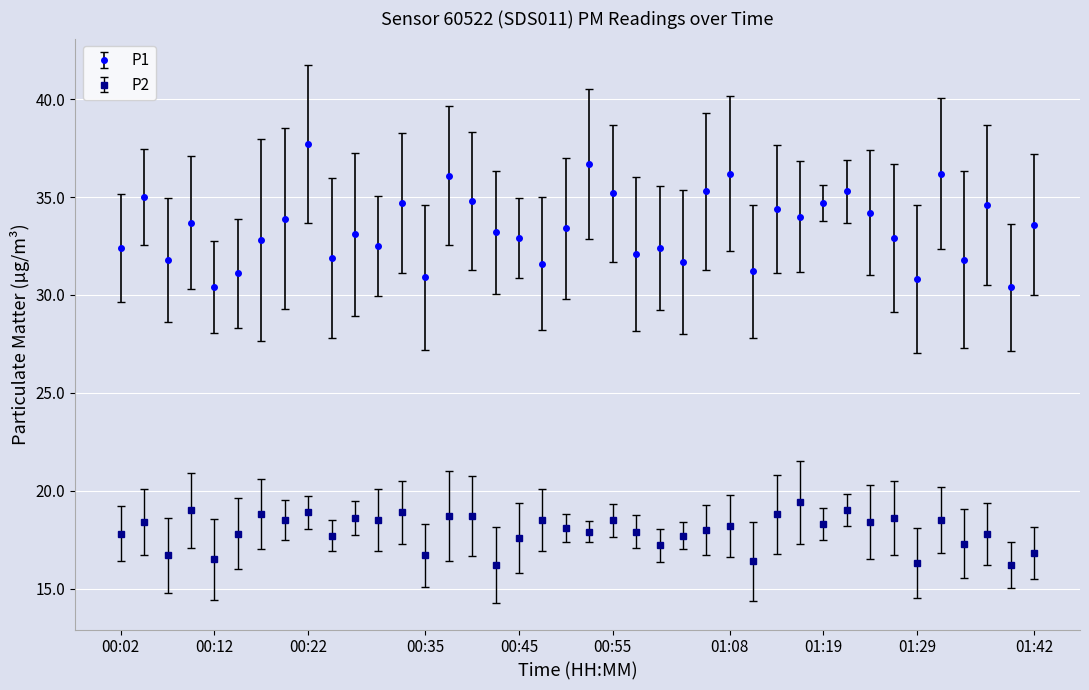

True or false: P1 and P2 intersect in this chart.

False